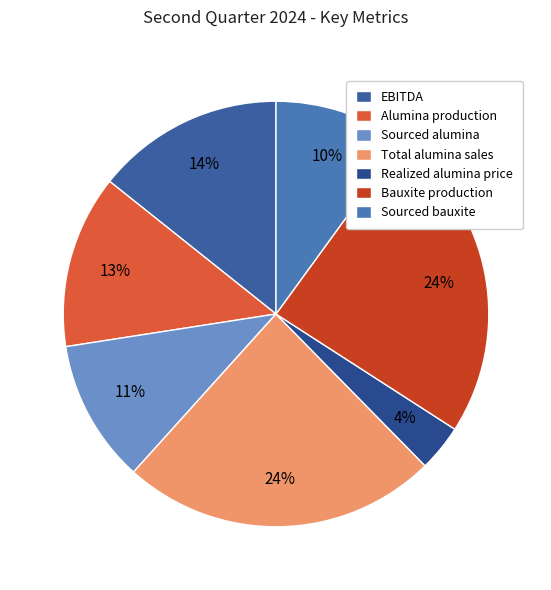

How many slices are in this pie chart?

7